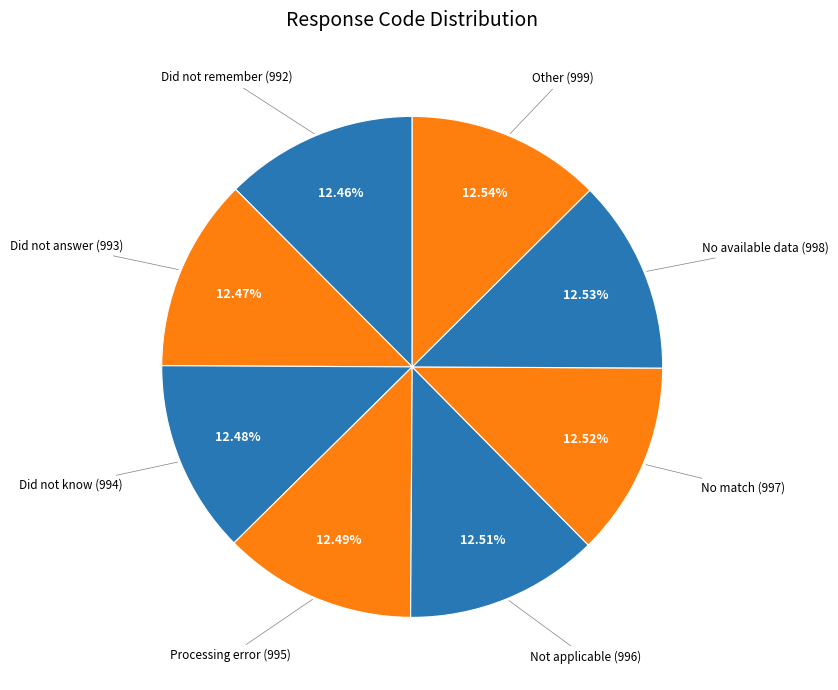

The Other slice represents 4% of the pie. True or false?

False